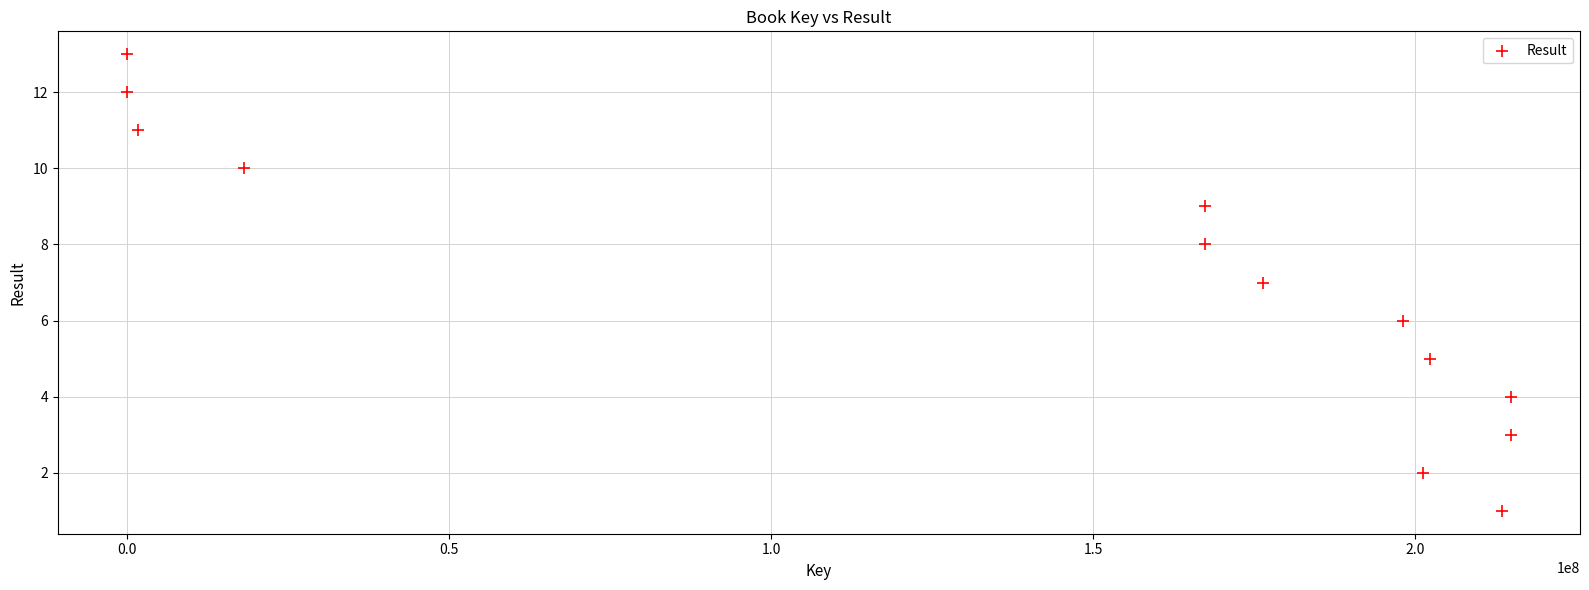

What is the range of Y values (max minus min)?

12